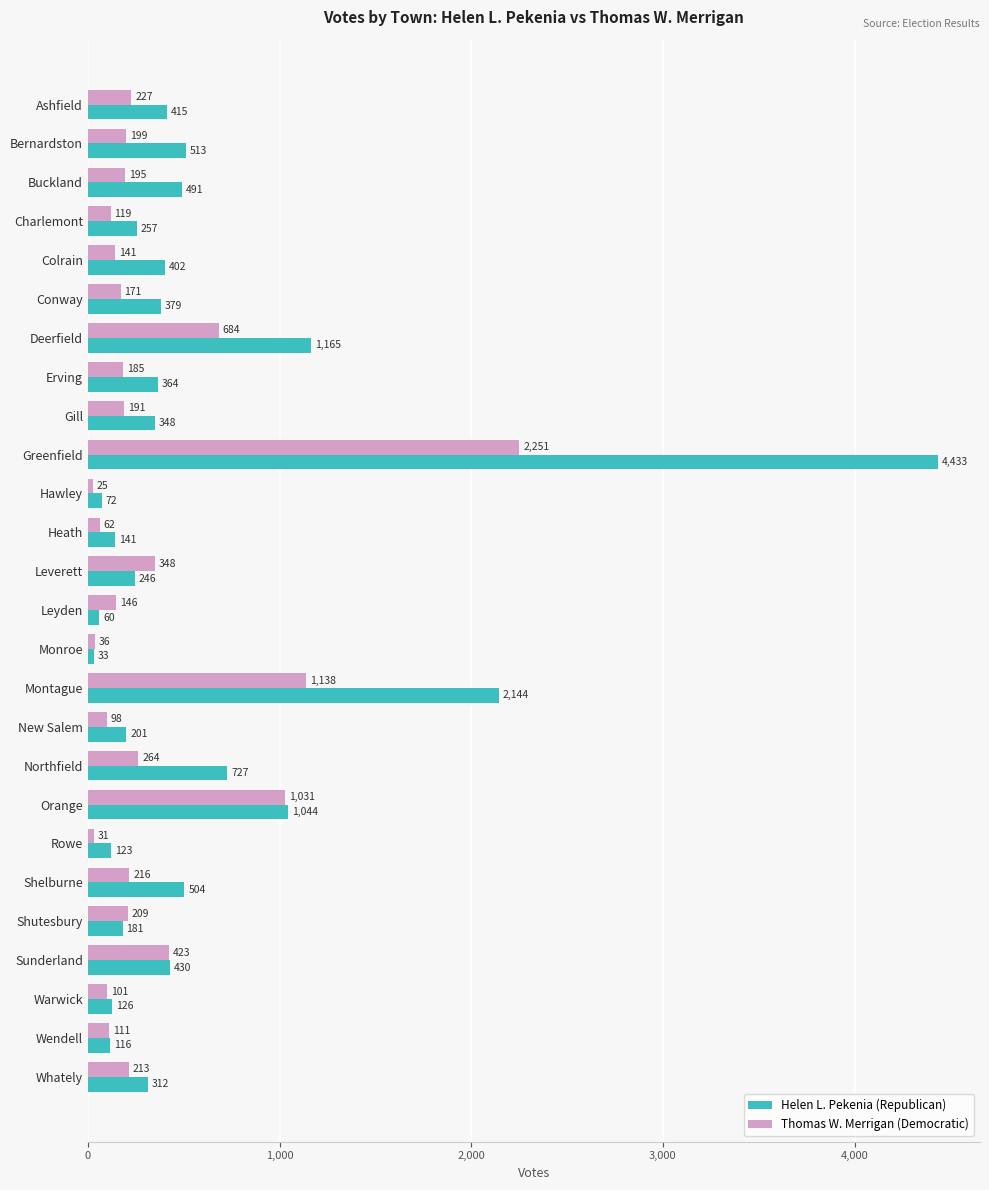

What are all the series names shown in the legend?

Helen L. Pekenia (Republican), Thomas W. Merrigan (Democratic)